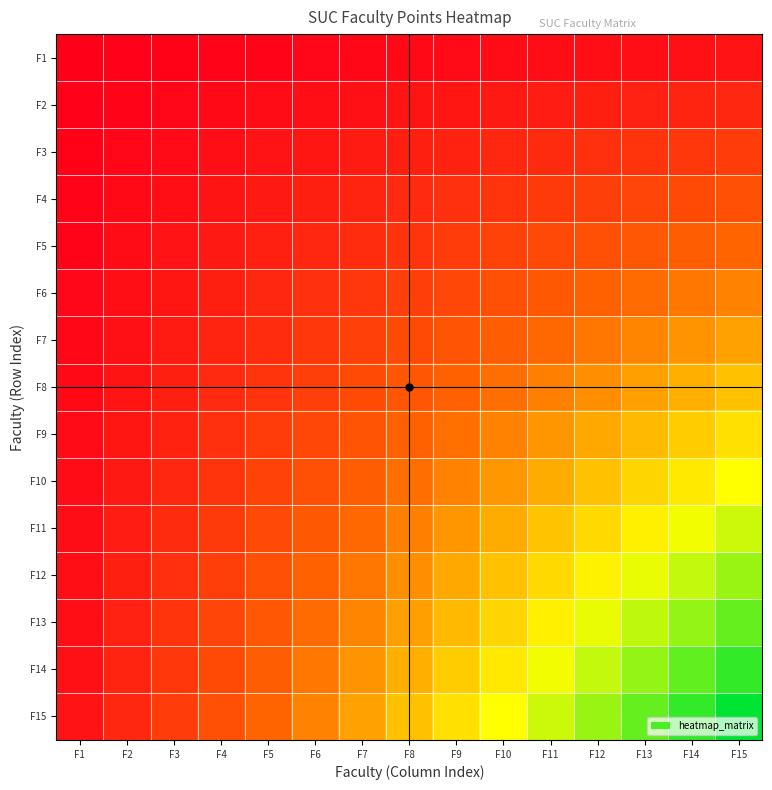

Which series has the widest spread of values?

F15